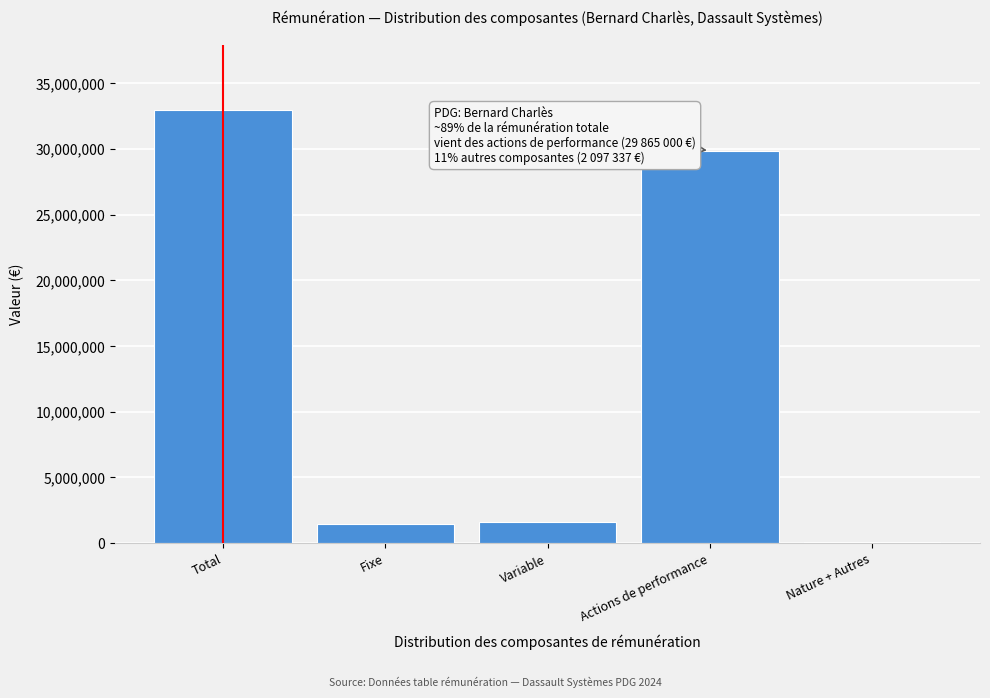

At which category does the chart reach its peak across all series?

Total